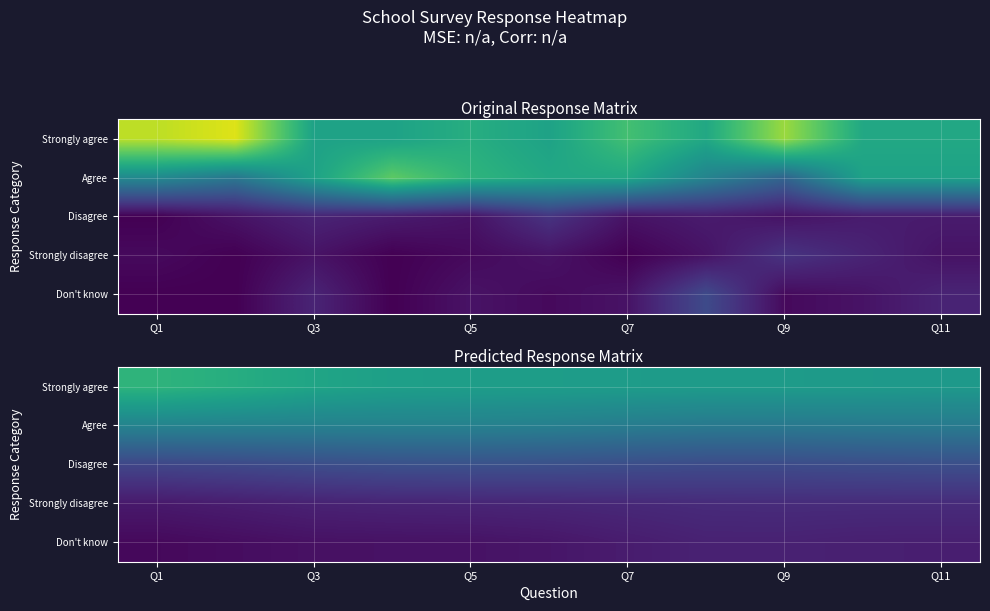

At Q7, list the series in order from largest to smallest.

Strongly agree, Agree, Disagree, Strongly disagree, Don't know